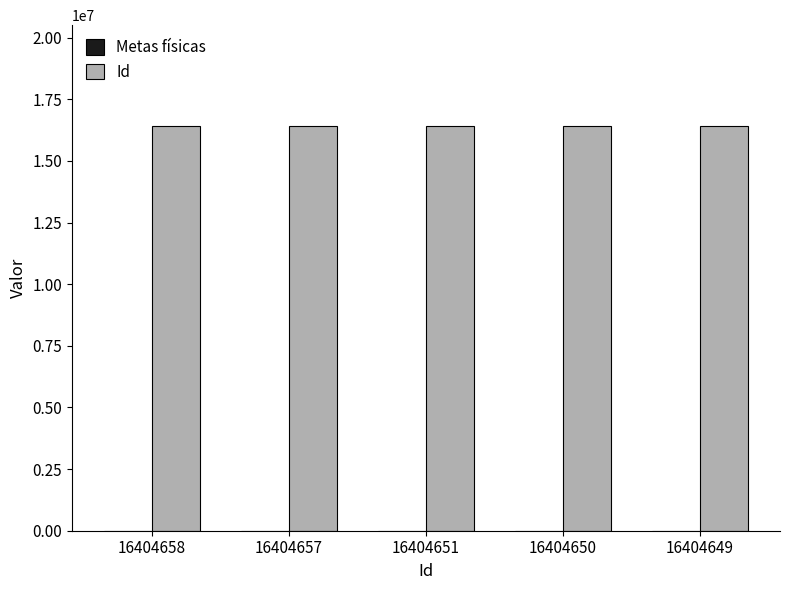

At which label does Id first exceed 16404651?

16404658